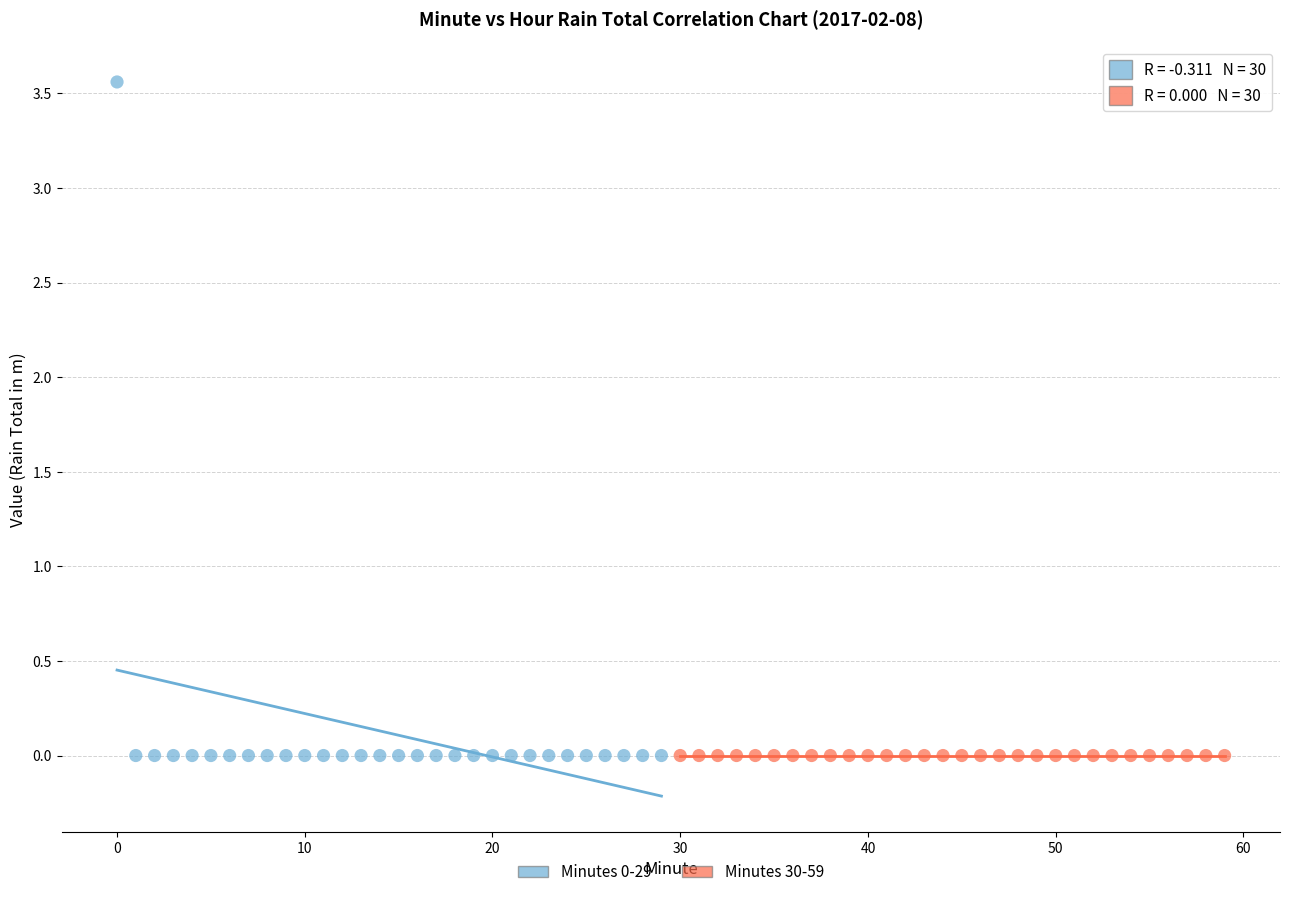

Which series contains the highest Y value?

Minutes 0-29